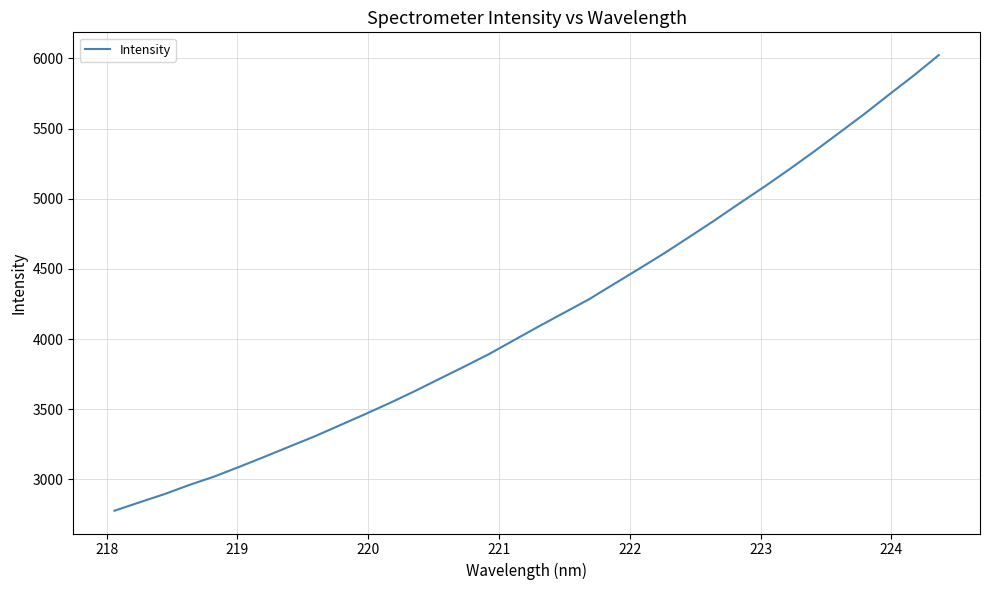

What is the difference between the maximum and minimum values?

3246.2